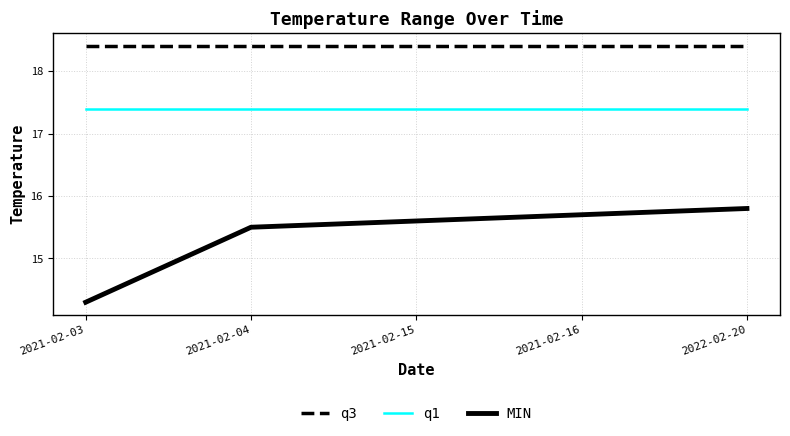

Read the MIN value at 2021-02-04.

15.5